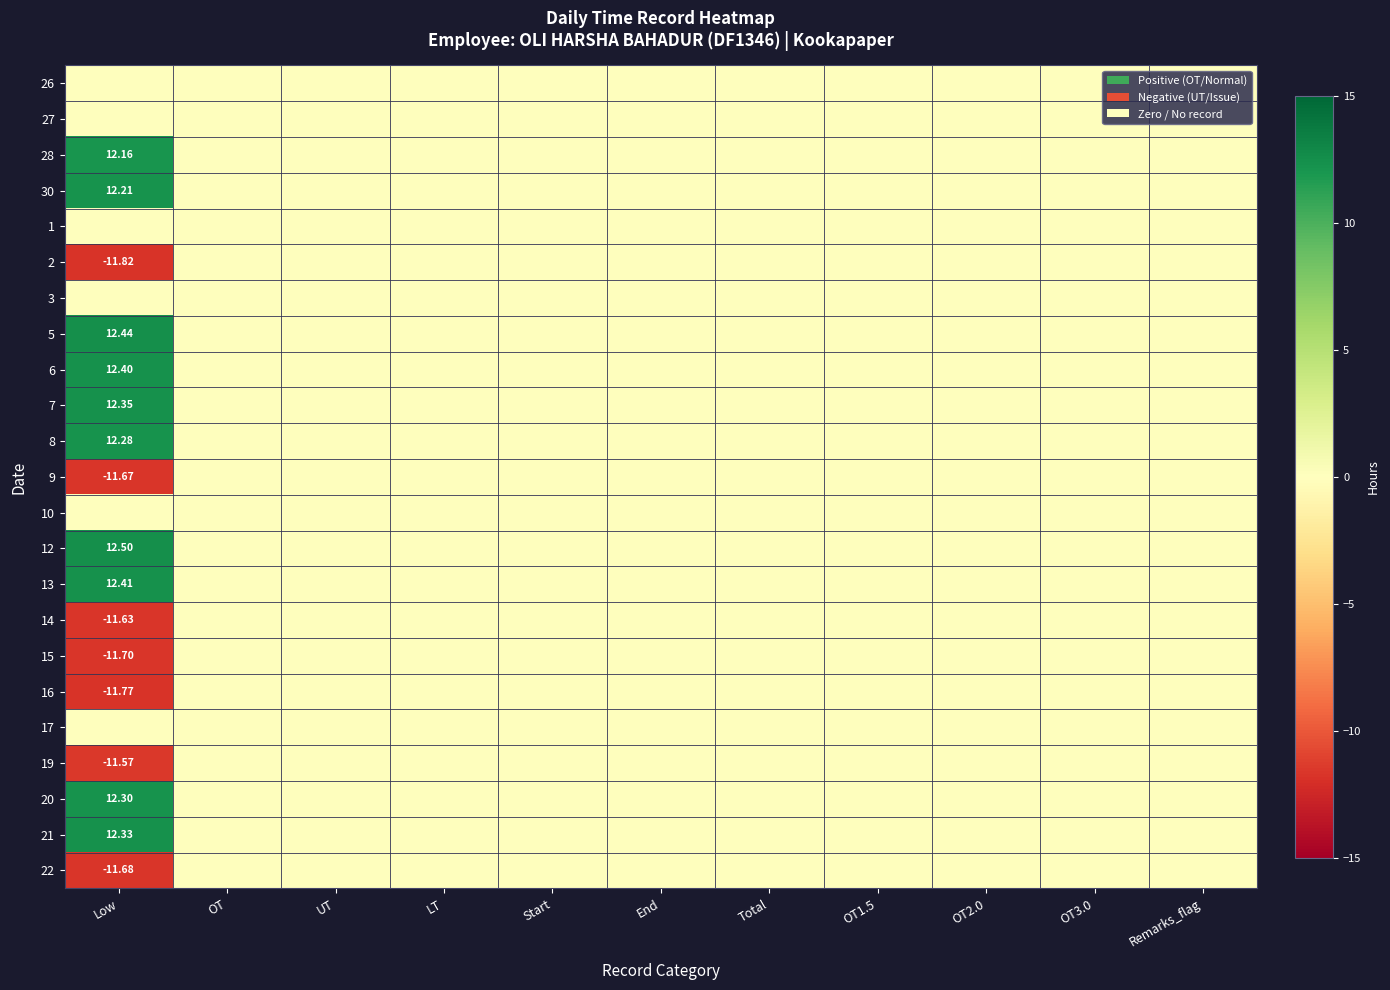

Which has a higher value, Start or End?

Start